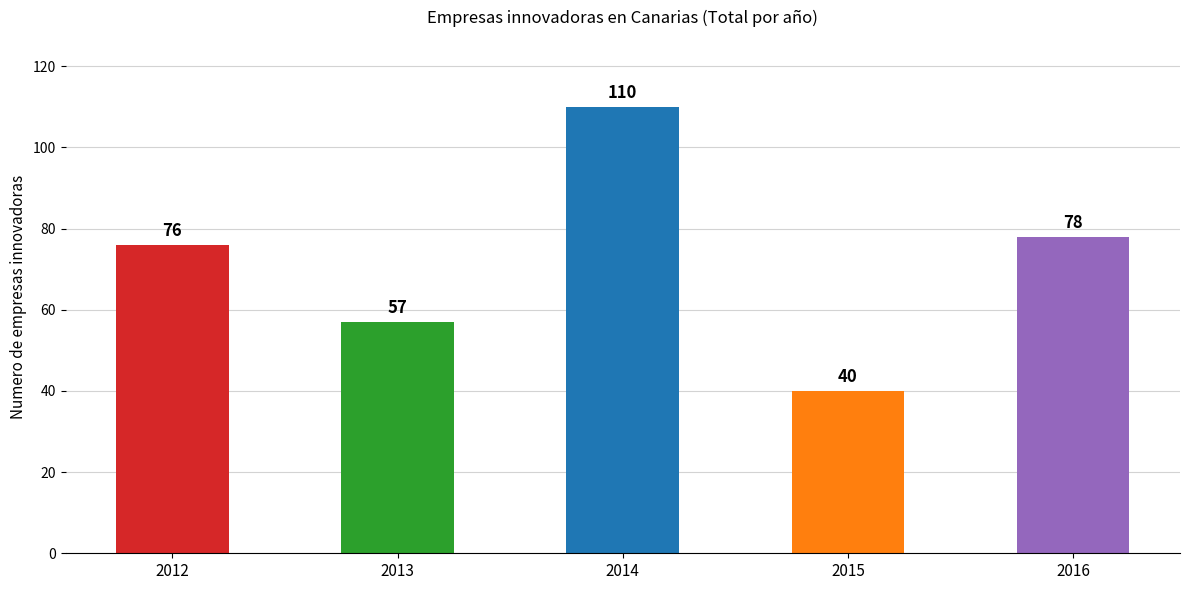

At which category does the chart reach its peak across all series?

2014